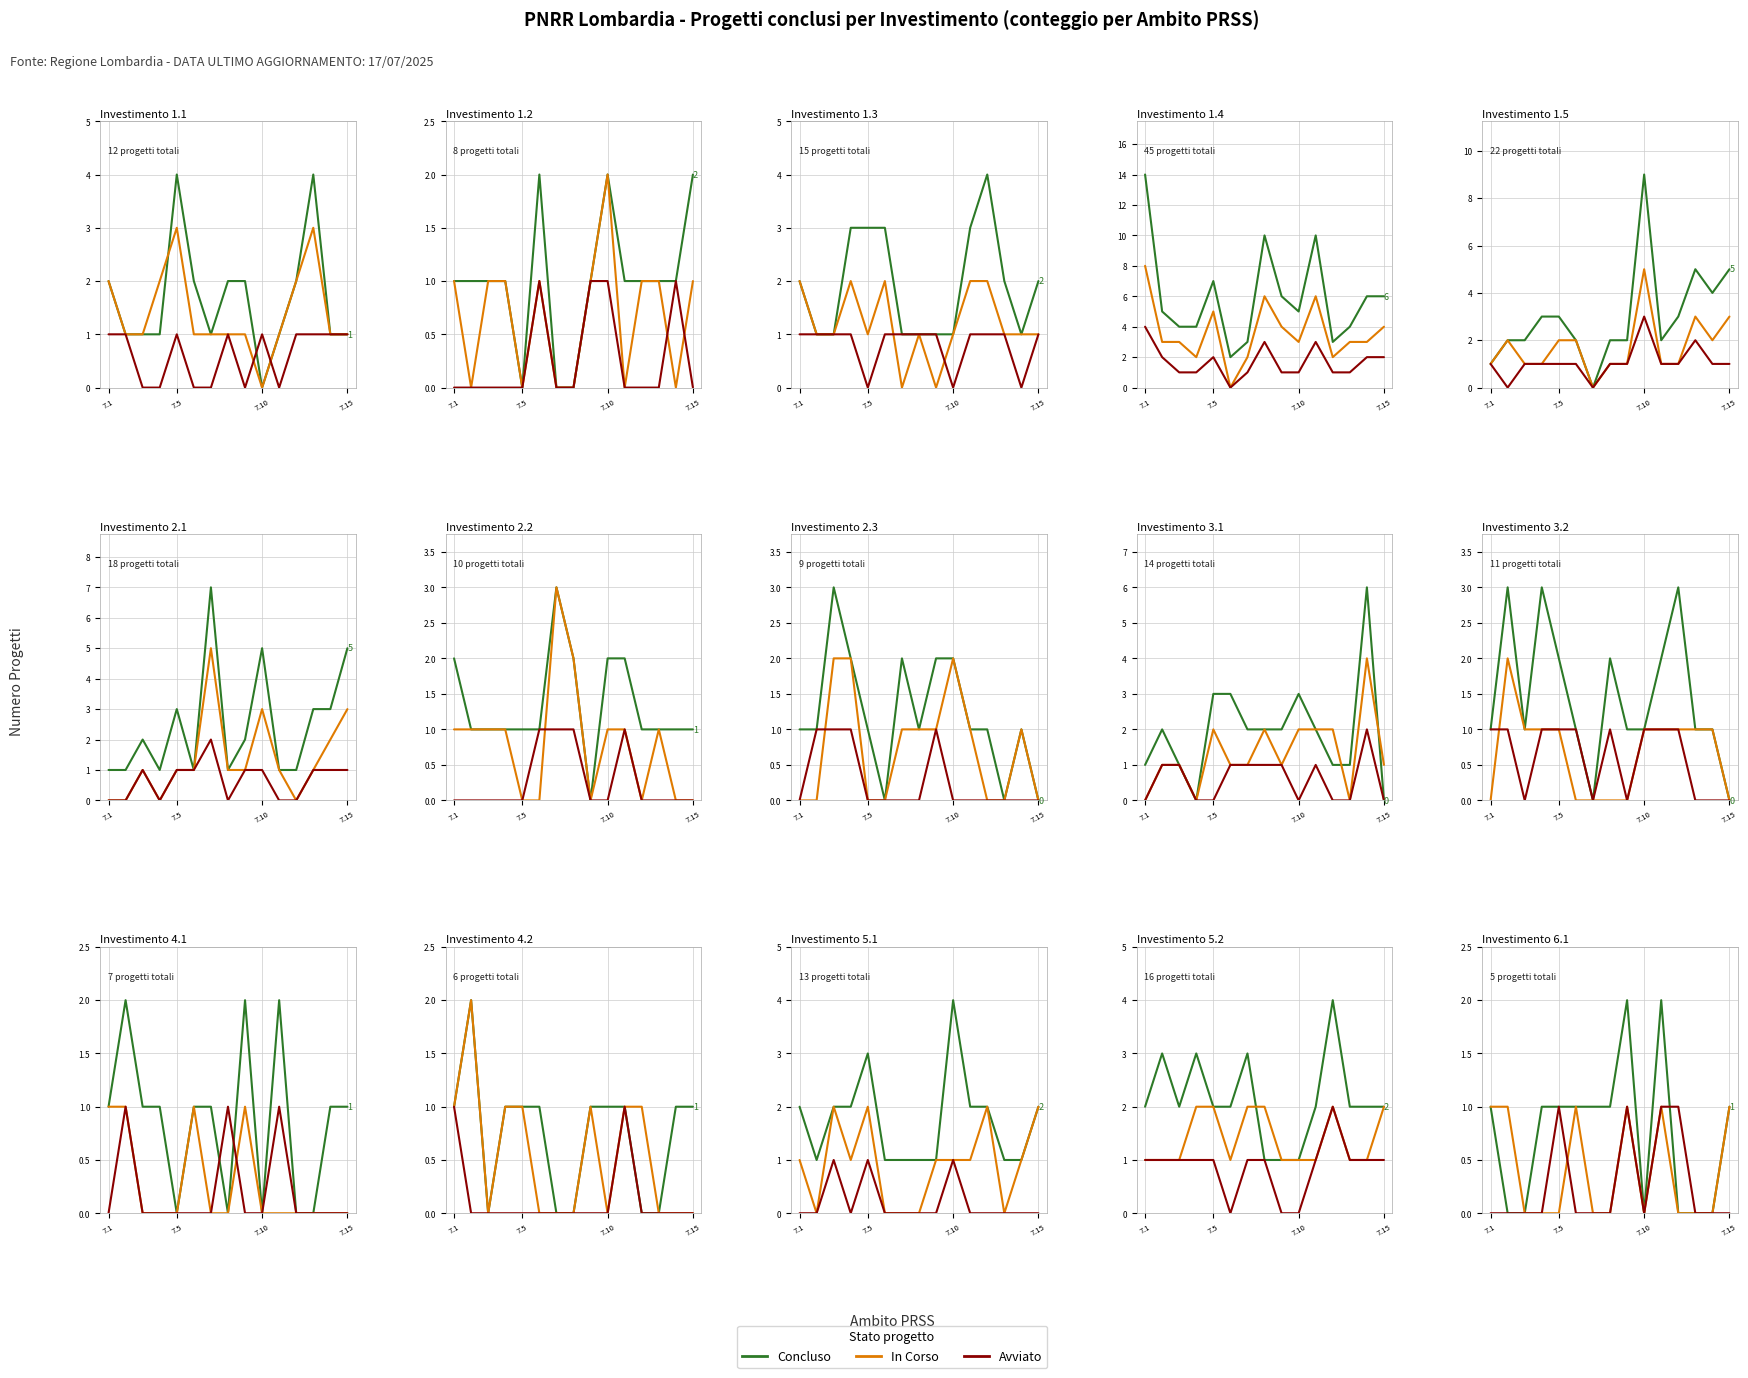

Does the chart display data point markers on the line(s)?

No